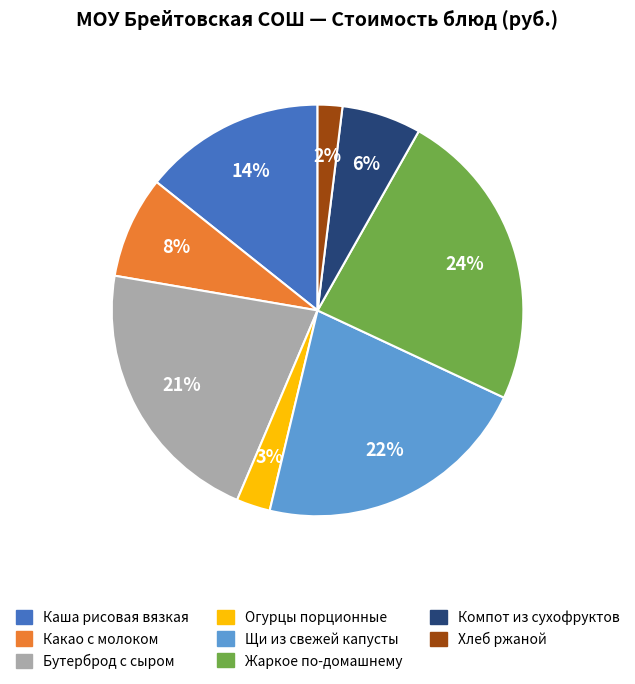

To the nearest percent, what is the difference between the Компот из сухофруктов and Хлеб ржаной slice percentages?

4%